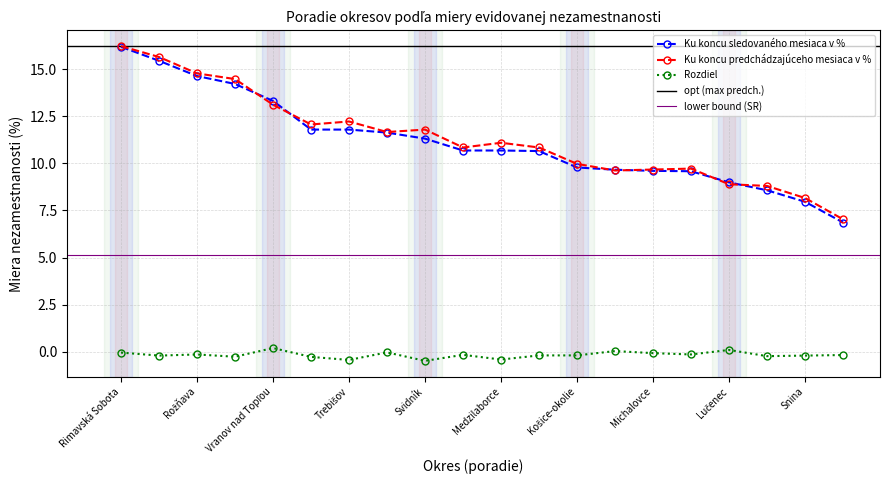

At which category does the chart reach its minimum across all series?

Svidník